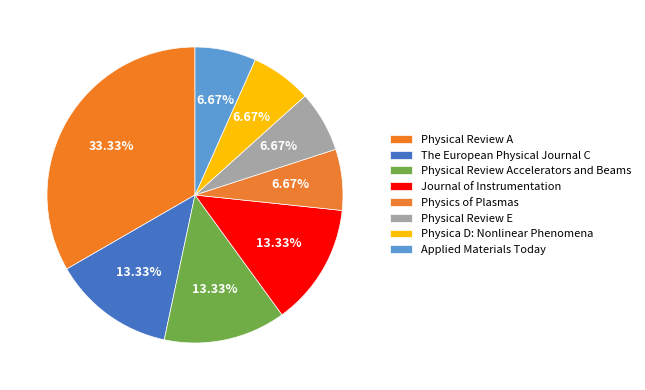

Count the number of slices in the pie.

8